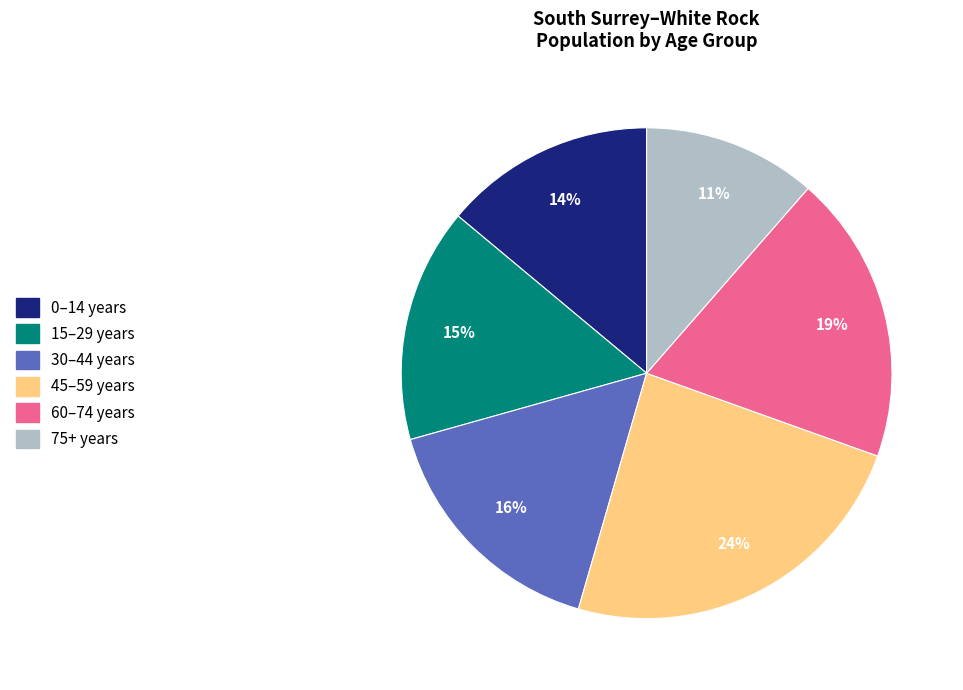

To the nearest percent, what is the difference between the largest and smallest slice percentages?

13%